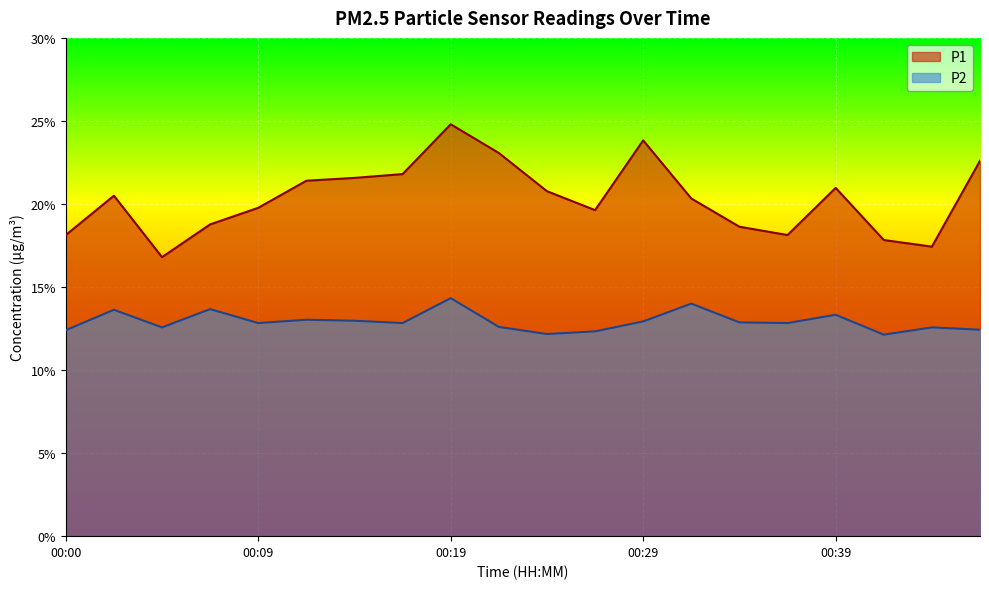

True or false: P1 has more than 0 interior local peaks.

True